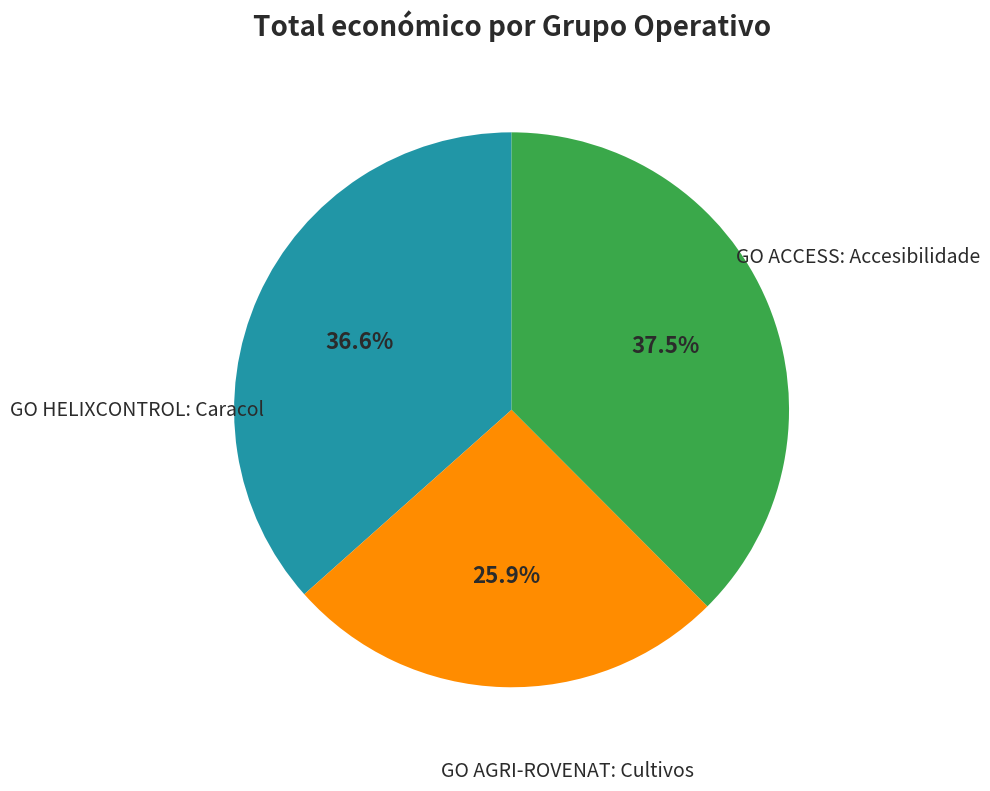

To the nearest percent, what is the difference between the largest and smallest slice percentages?

12%